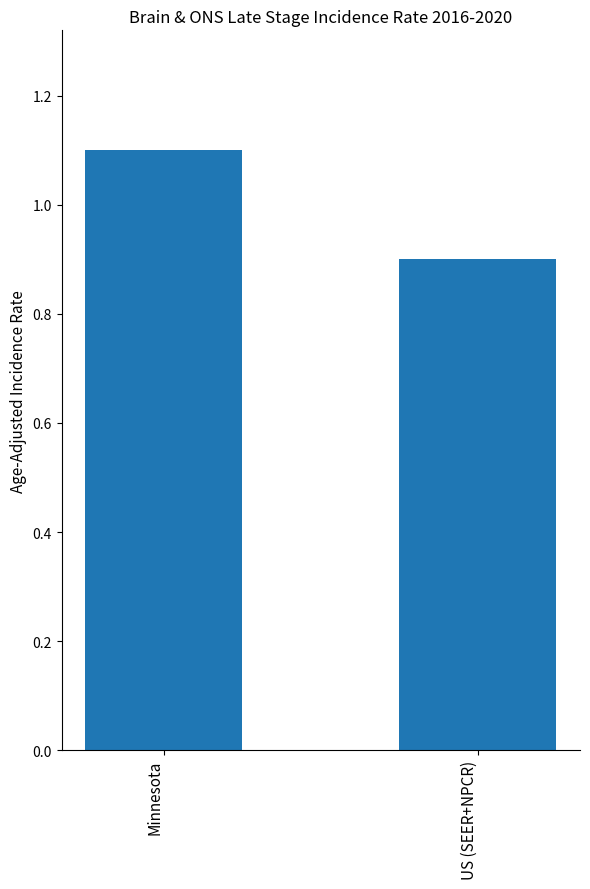

What is the minimum value shown in the chart?

0.9